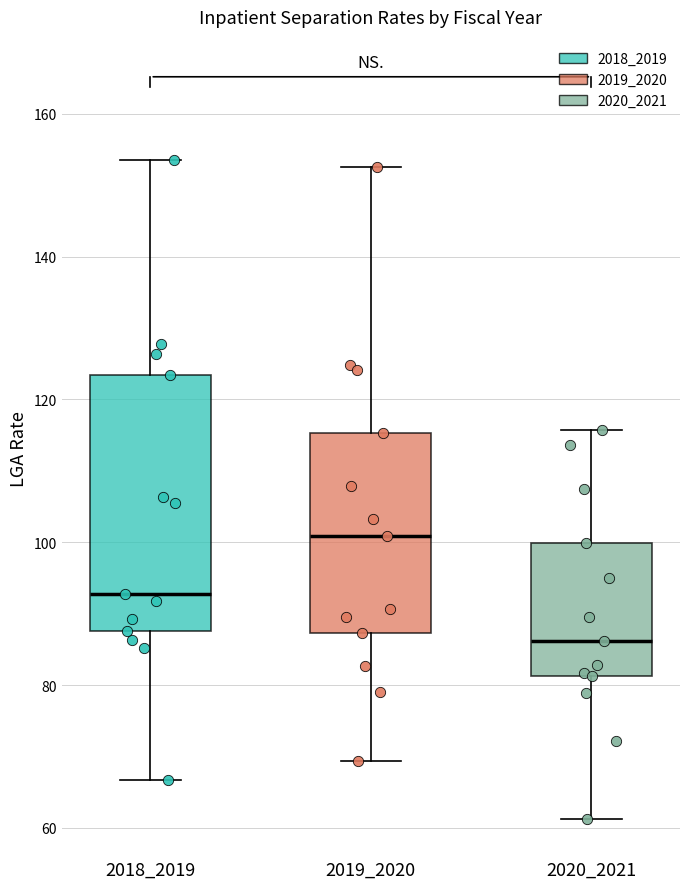

Reading left to right, read every box against the y-axis: the position of its median line, the range the box covers, and the ends of its whiskers. The values are not printed on the chart, so give them approximately, as read against the axis.

2018_2019: median 92, box 88 to 124, whiskers 66 to 154
2019_2020: median 100, box 88 to 116, whiskers 70 to 152
2020_2021: median 86, box 82 to 100, whiskers 62 to 116